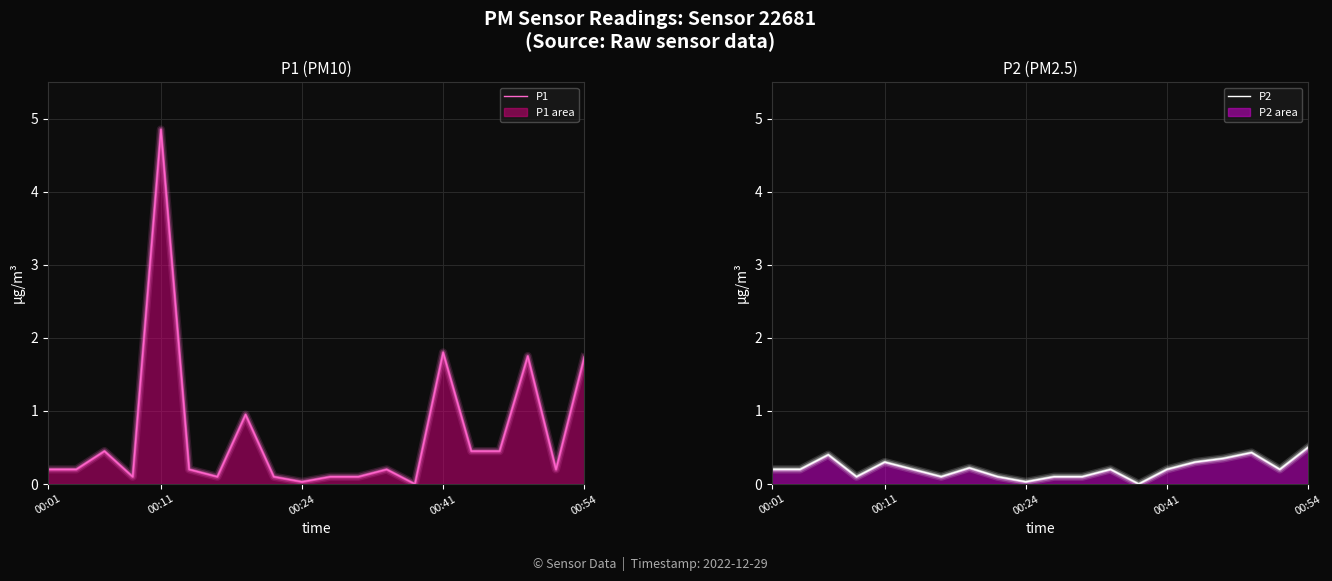

Count the number of data series in this chart.

2